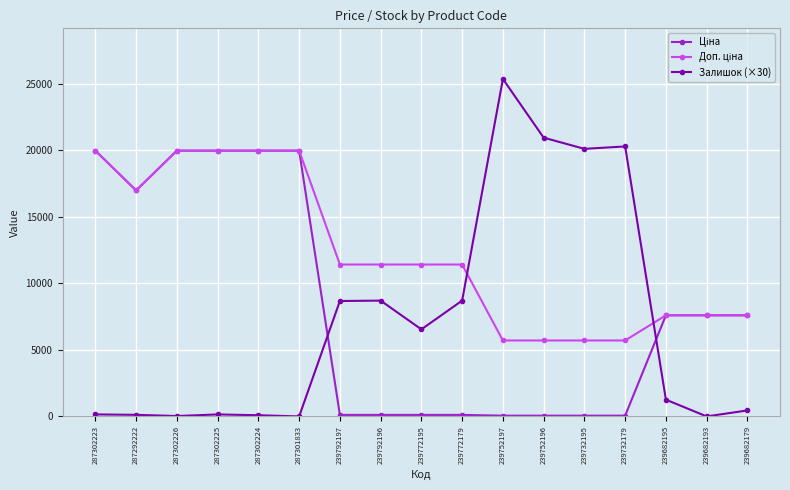

True or false: Залишок (×30) has more than 0 interior local peaks.

True